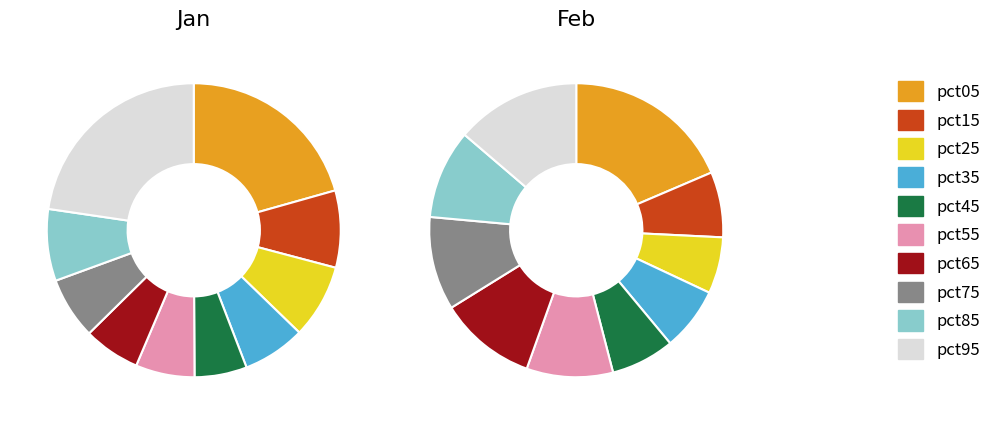

To the nearest percent, what portion does pct05 represent?

21%